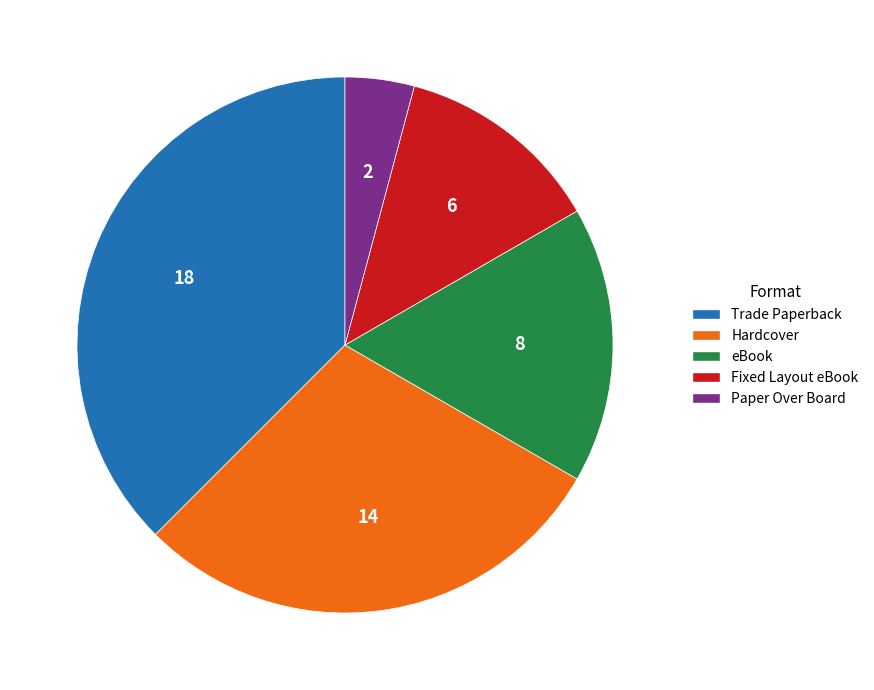

Combined, do eBook and Paper Over Board account for over 50%?

No